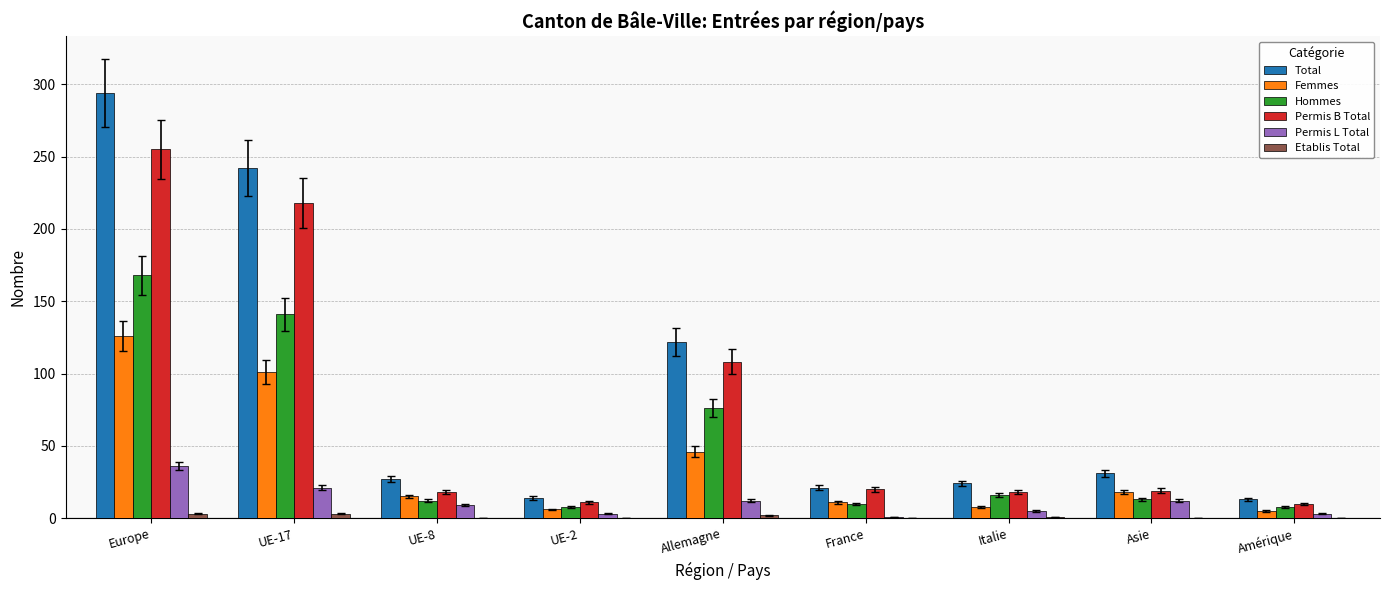

Where is Permis B Total nearest to the value 132?

Allemagne